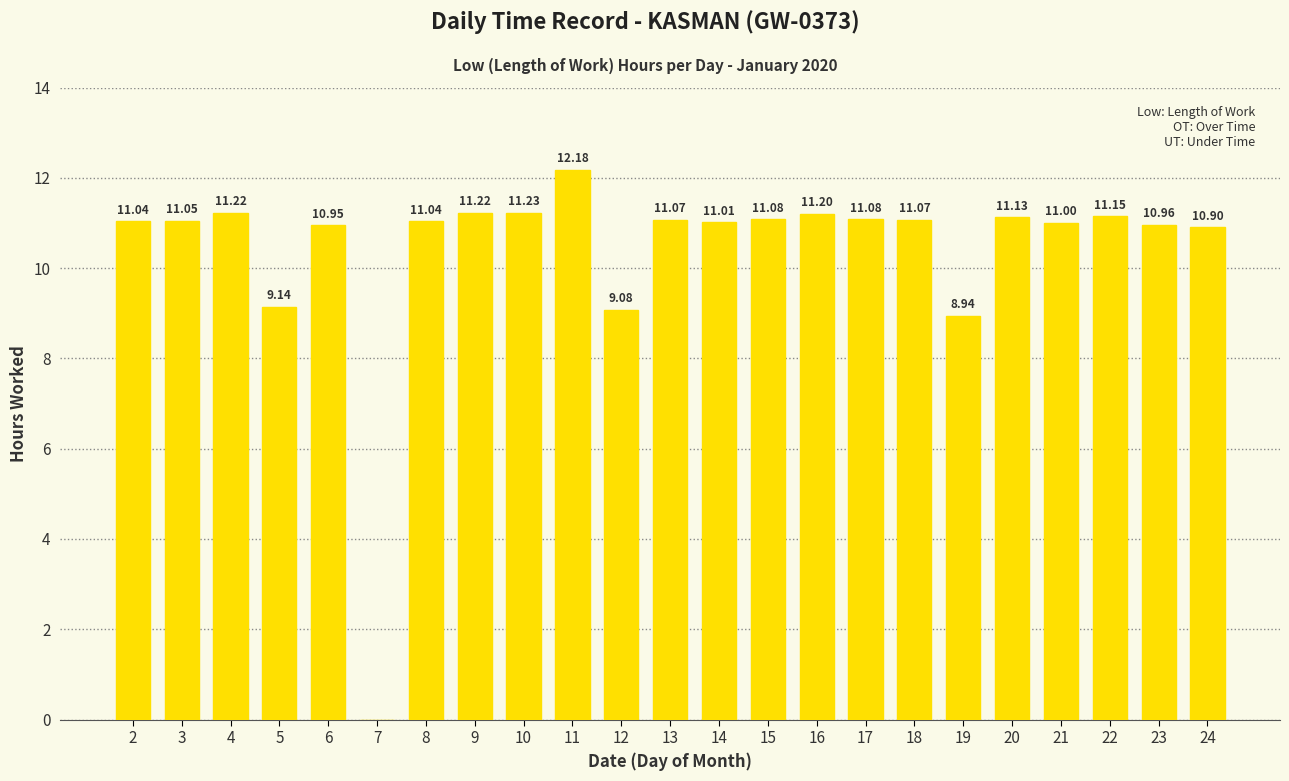

Count the number of data series in this chart.

1